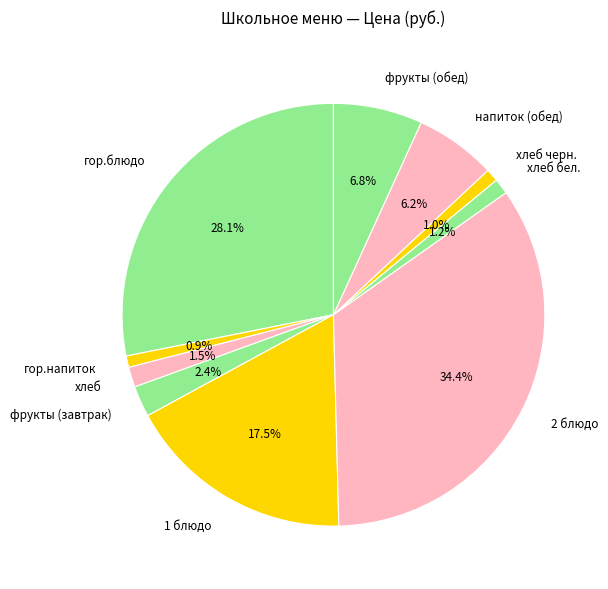

To the nearest percent, what is the difference between the largest and smallest slice percentages?

34%